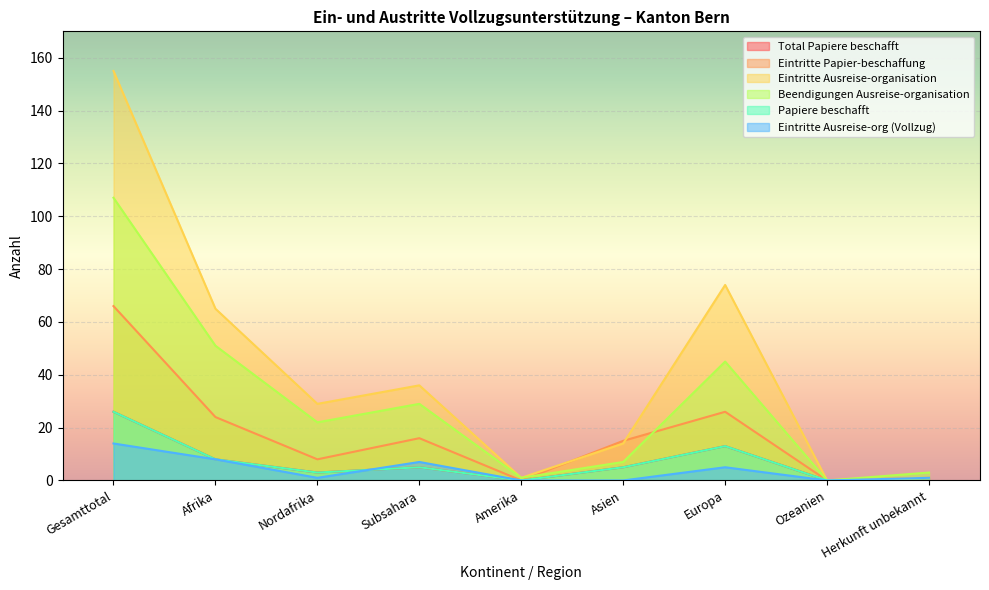

Rank the categories by Papiere beschafft value from lowest to highest.

Amerika, Ozeanien, Herkunft unbekannt, Nordafrika, Subsahara, Asien, Afrika, Europa, Gesamttotal